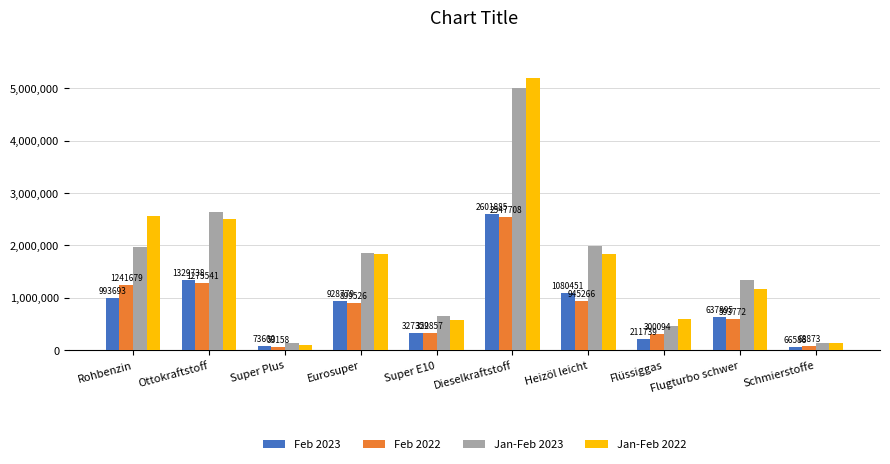

What is the label of the 1st bar from the left?

Rohbenzin